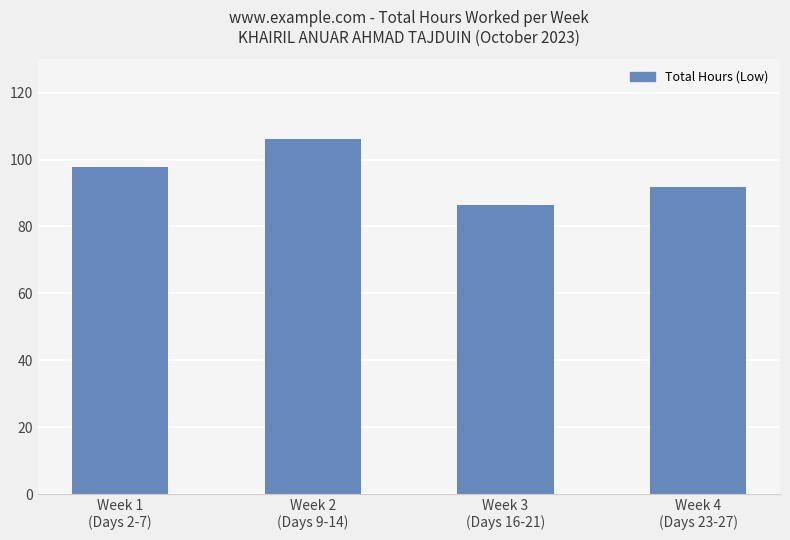

True or false: the data shows 34.2 at Week 1
(Days 2-7).

False